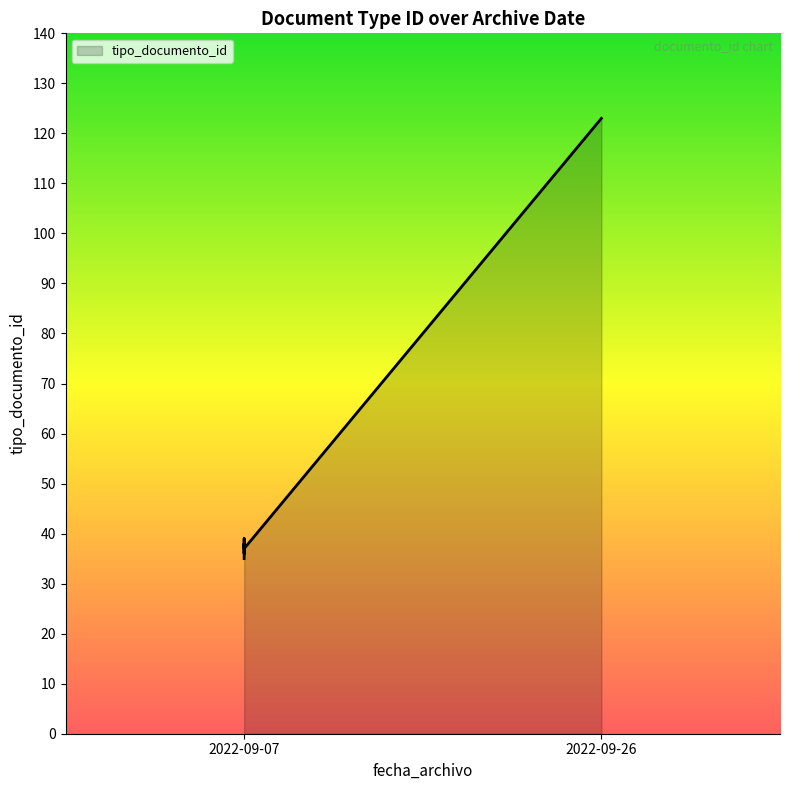

Which label corresponds to the largest value in the chart?

2022-09-26